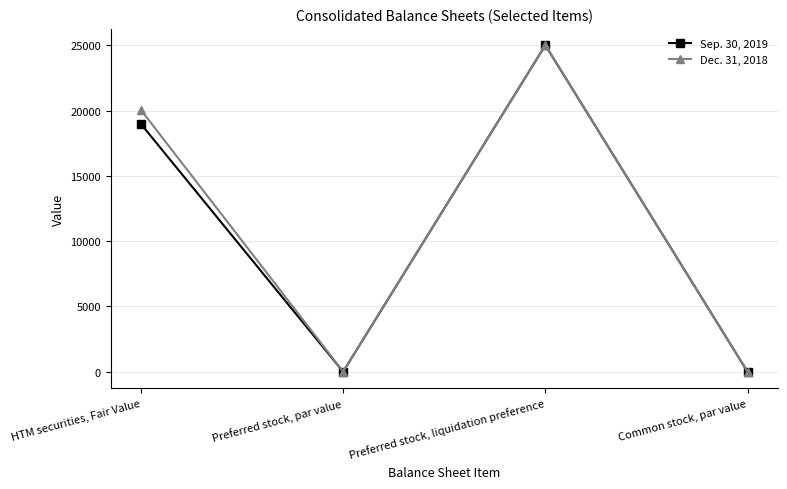

What is the label of the 2nd point from the left?

Preferred stock, par value